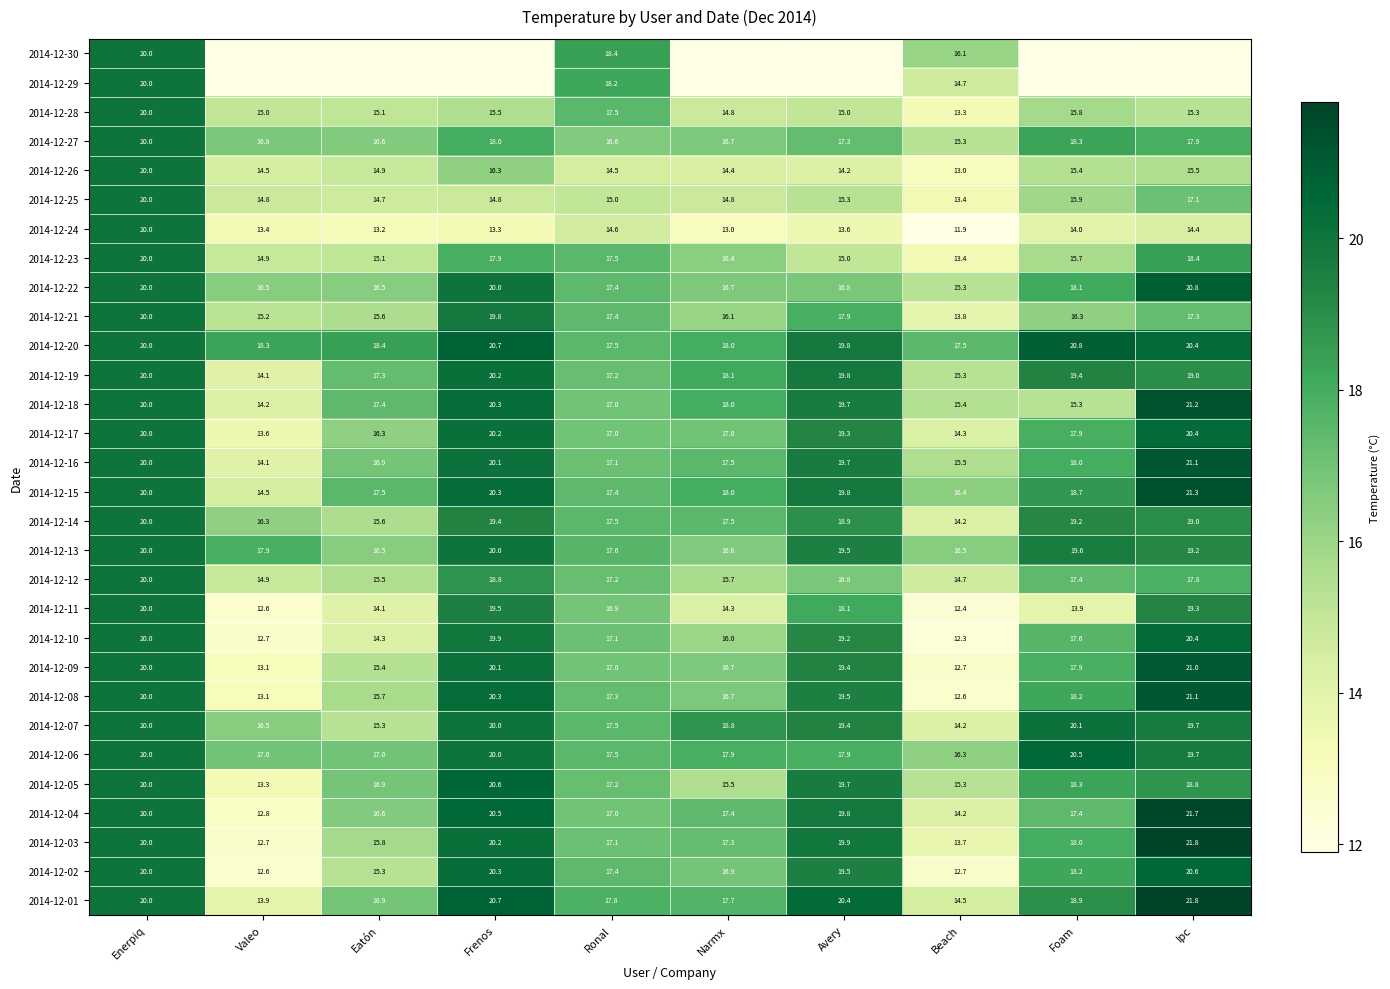

The 2014-12-05 series shows 20.6 at Frenos. True or false?

True